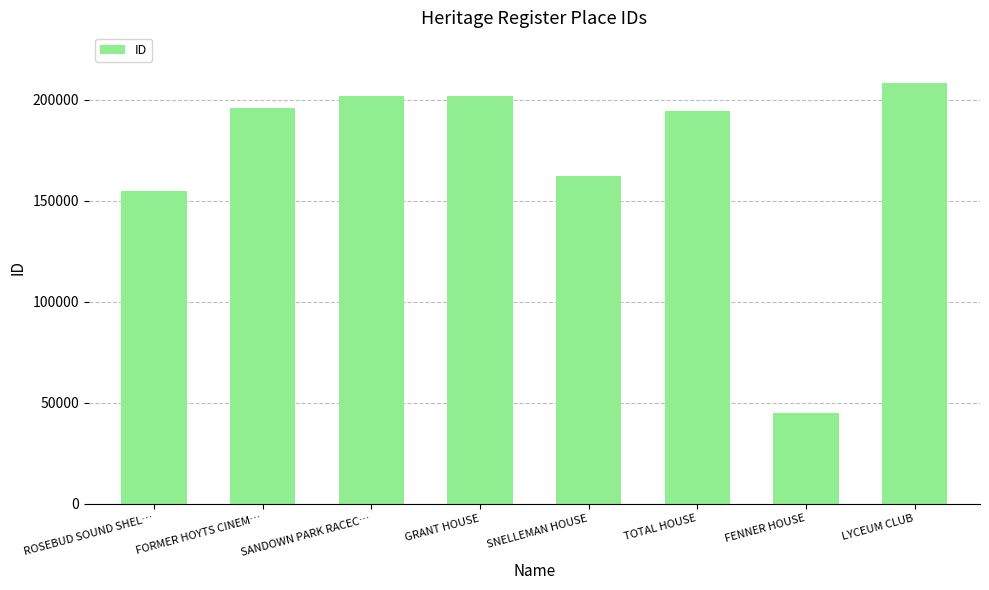

How many data points does each series have?

8